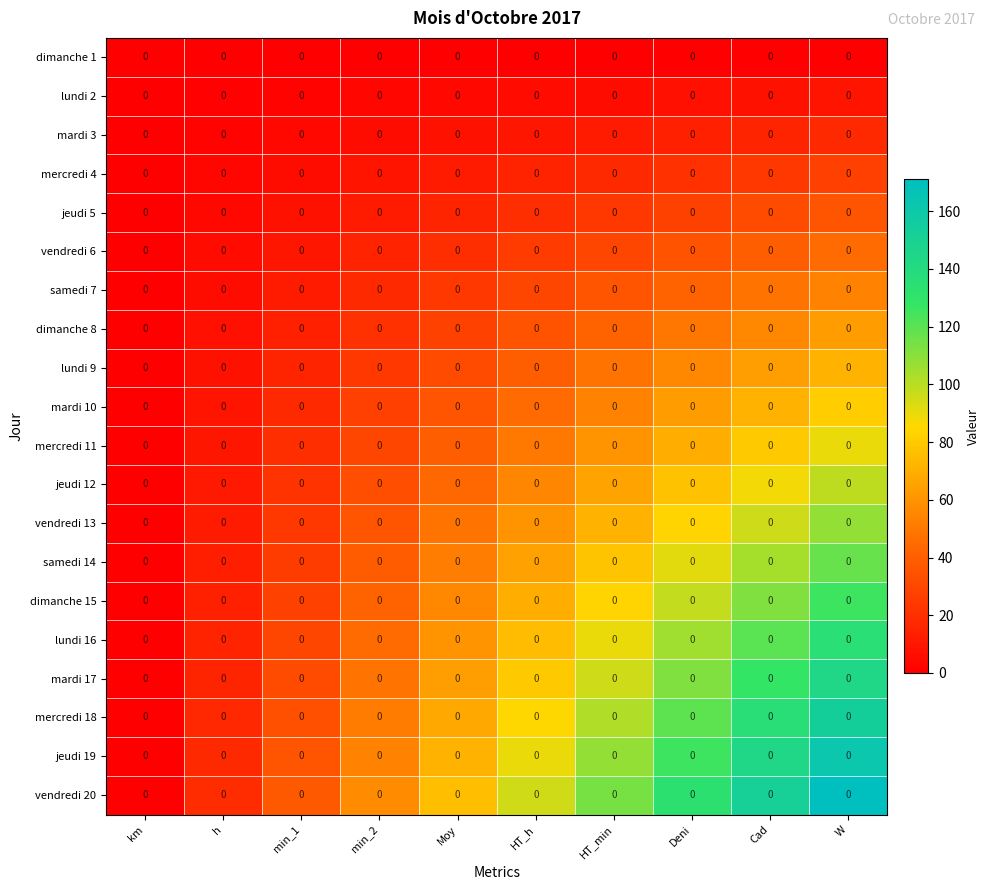

What is the total value across all series at W?

1710